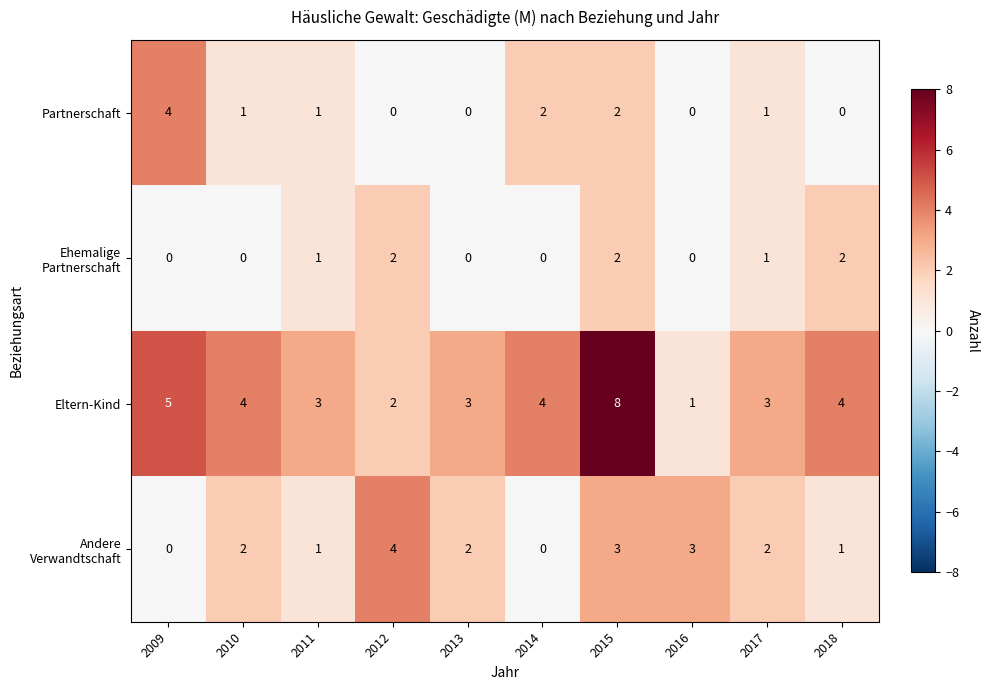

The Eltern-Kind series shows 3 at 2017. True or false?

True